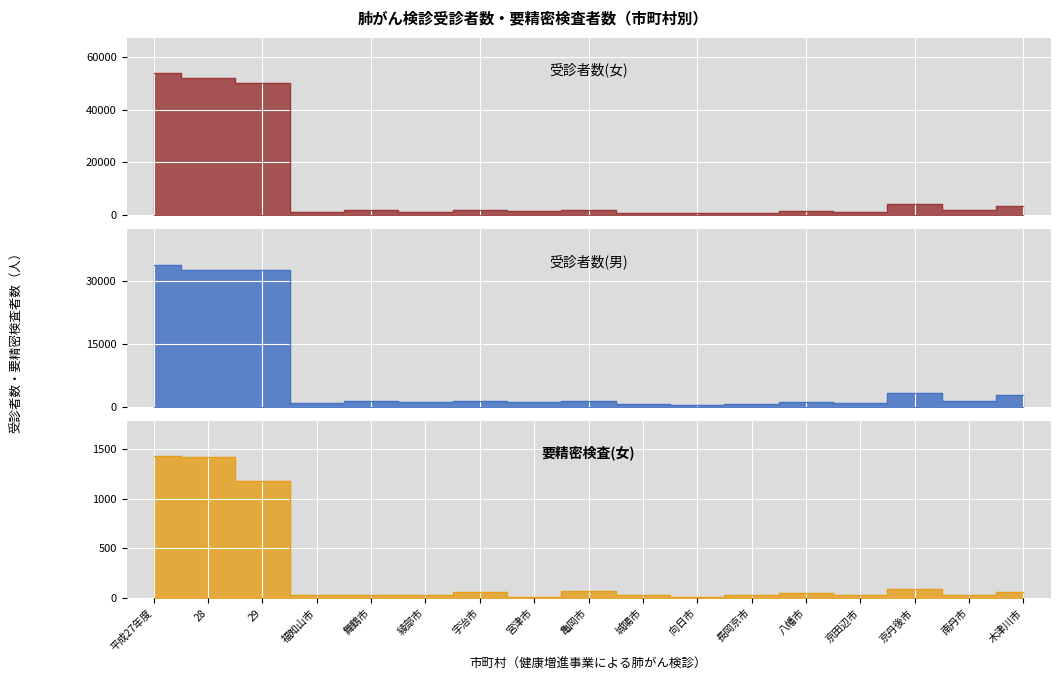

The value of 受診者数(男) at 向日市 is 183. True or false?

False